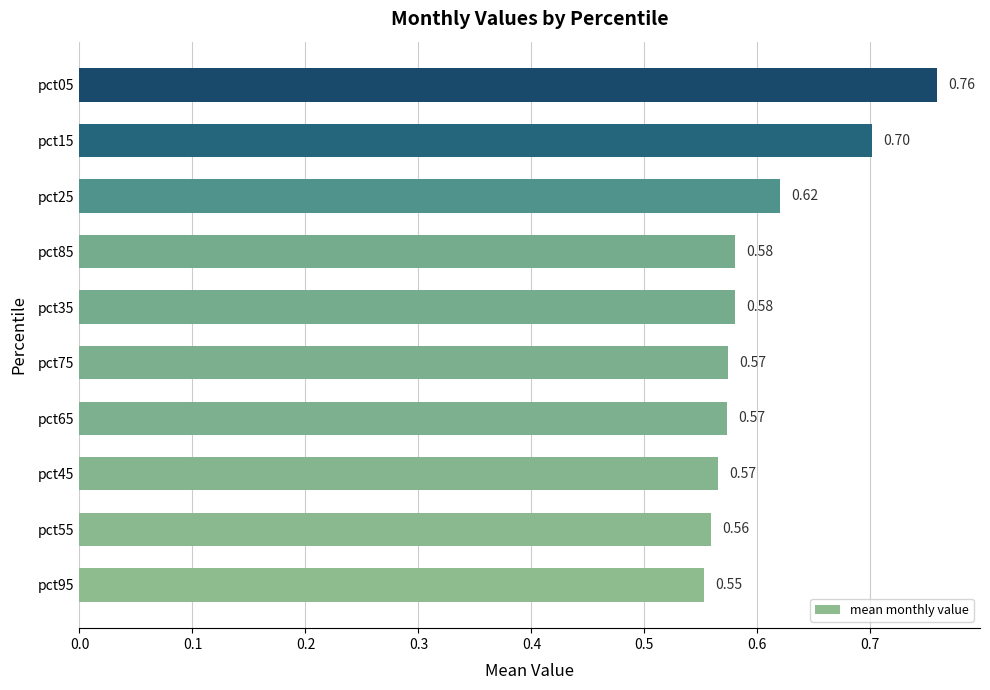

Between pct25 and pct35, which is larger?

pct25